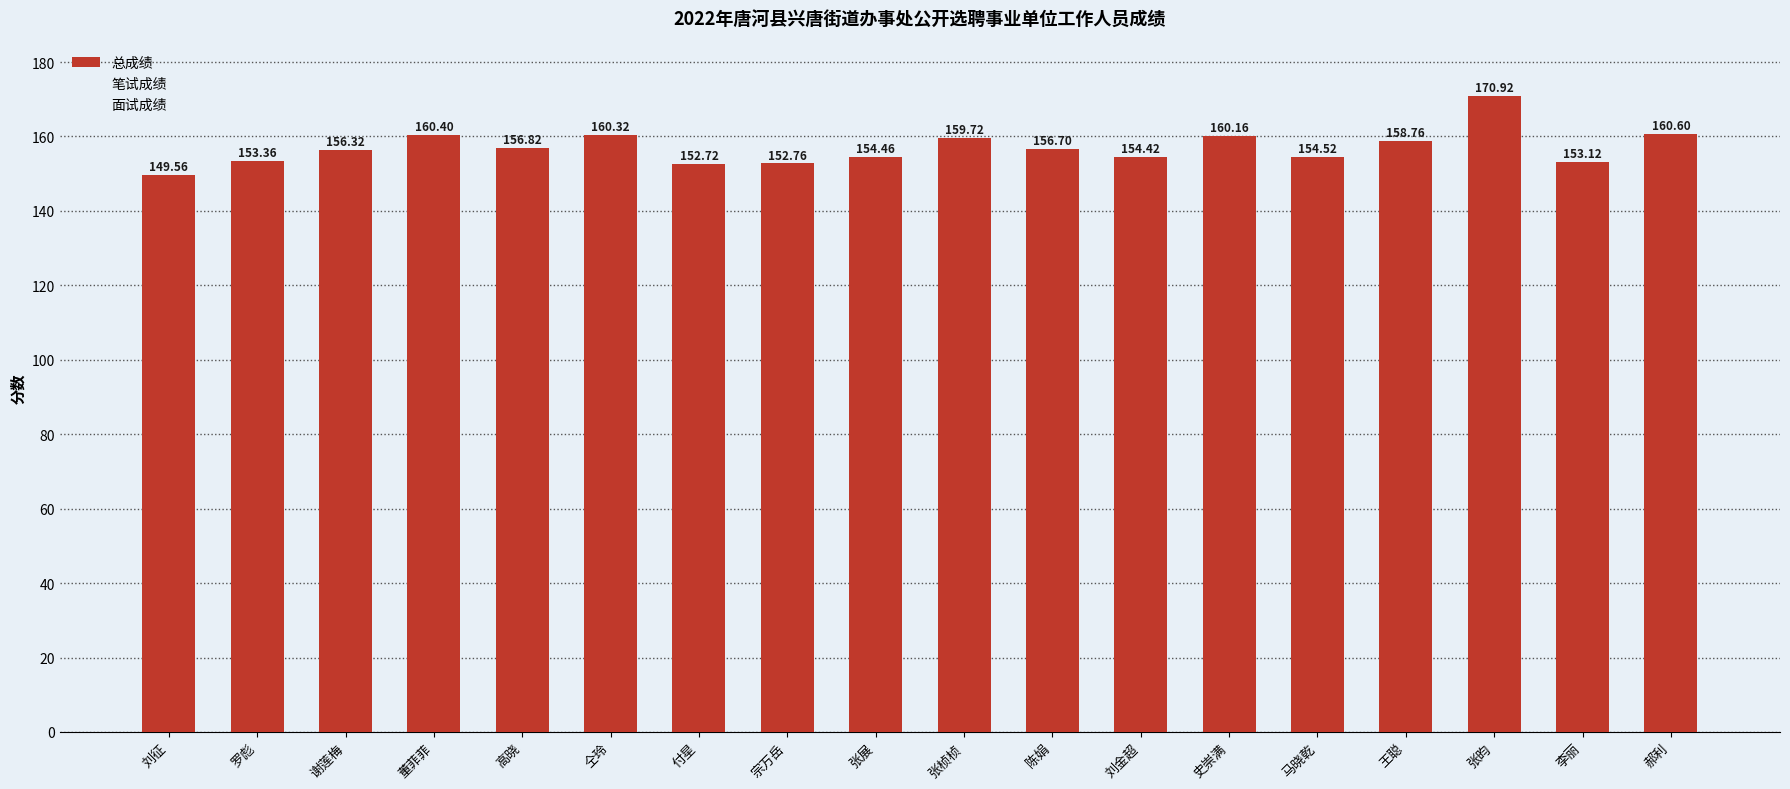

How many data points does each series have?

18